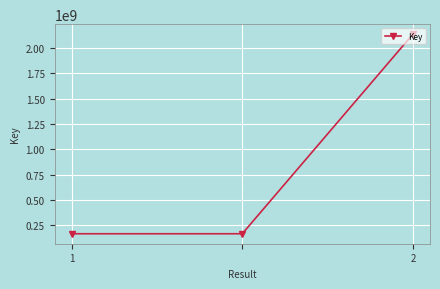

What is the greatest value displayed?

2137667319